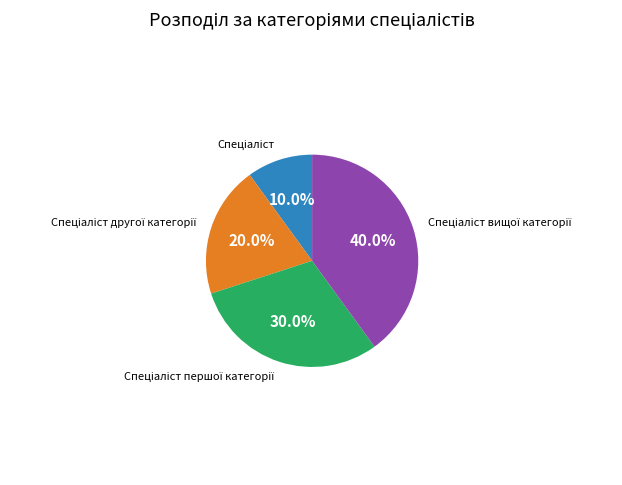

Is there any slice that represents more than half of the pie?

No